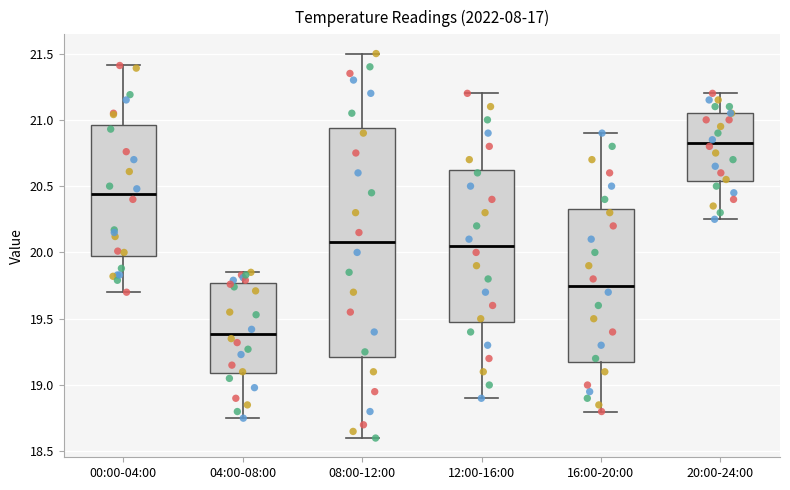

Which box is the tallest, from its lower edge to its upper edge?

08:00-12:00